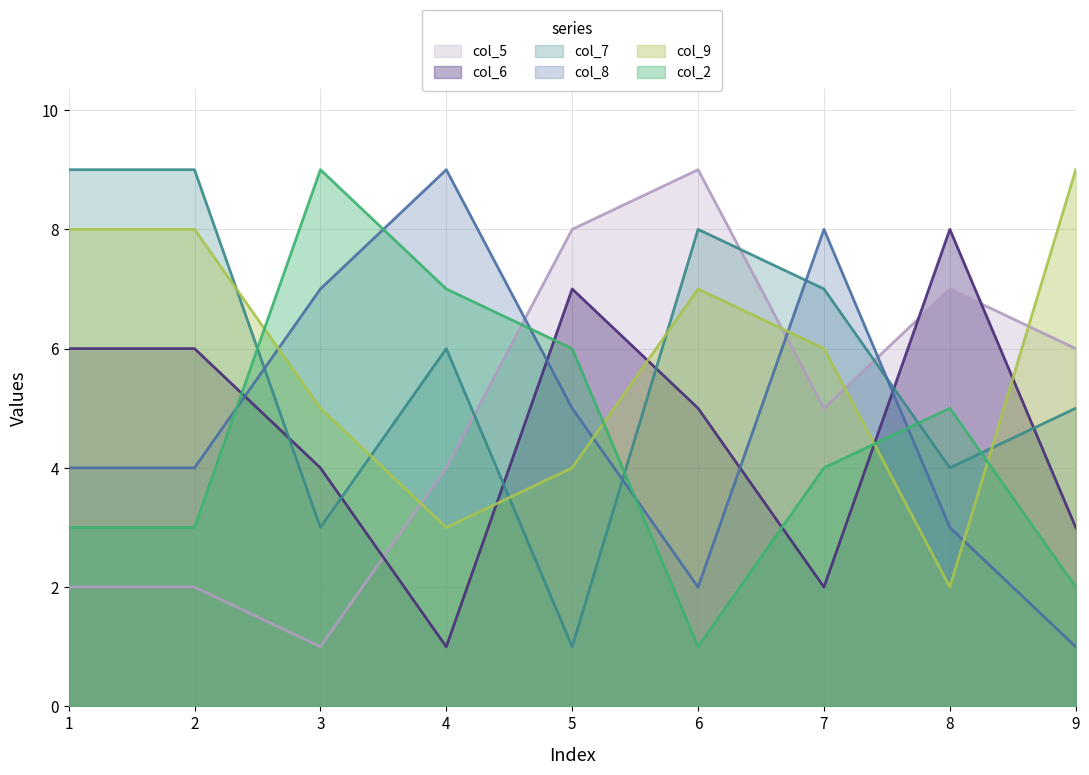

True or false: col_6 has more than 2 interior local peaks.

False